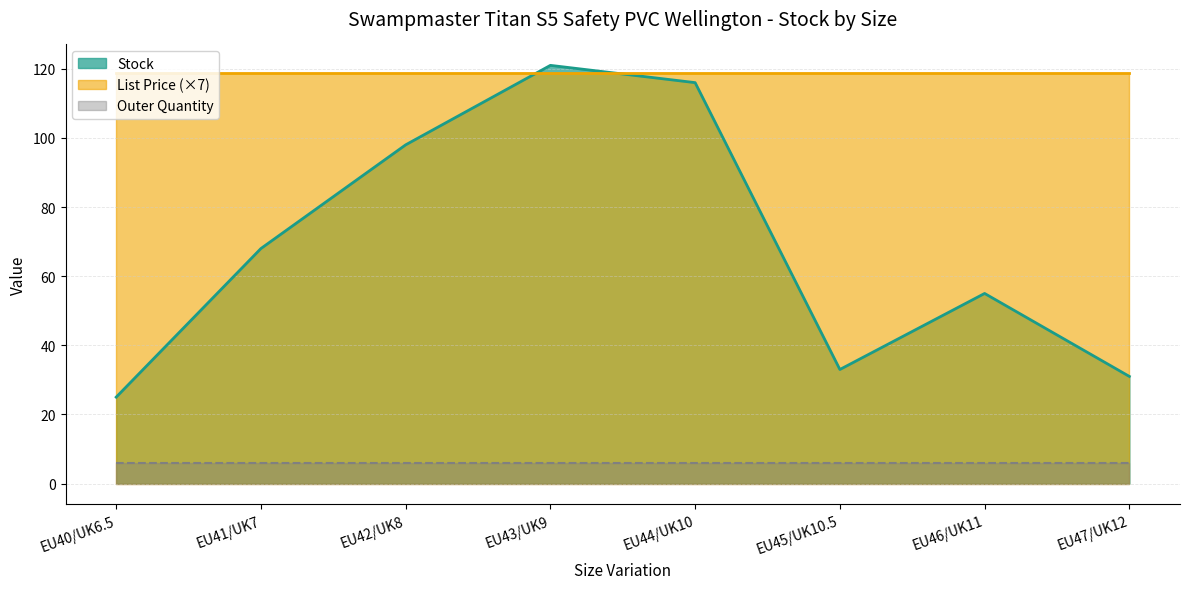

Which series has the widest spread of values?

Stock